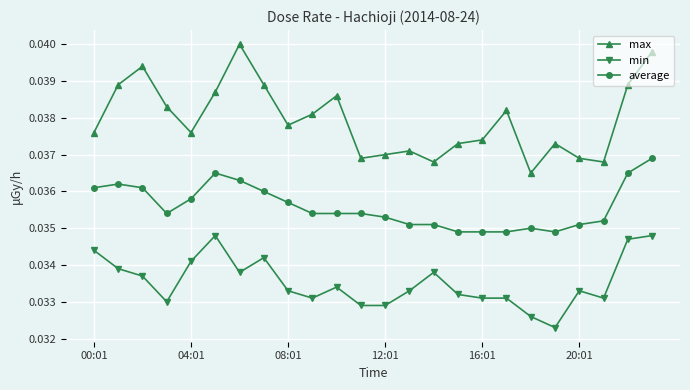

How many distinct data groups are displayed?

3